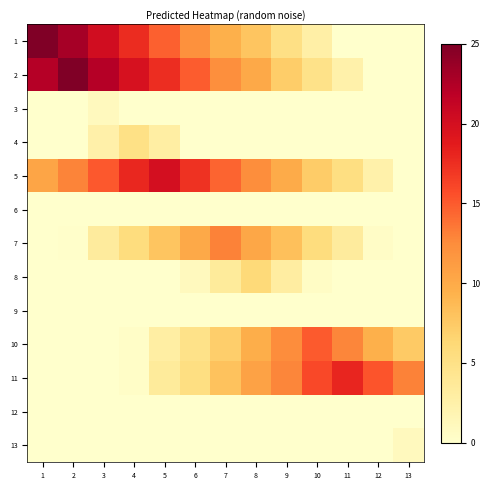

Which label corresponds to the largest value in the chart?

1